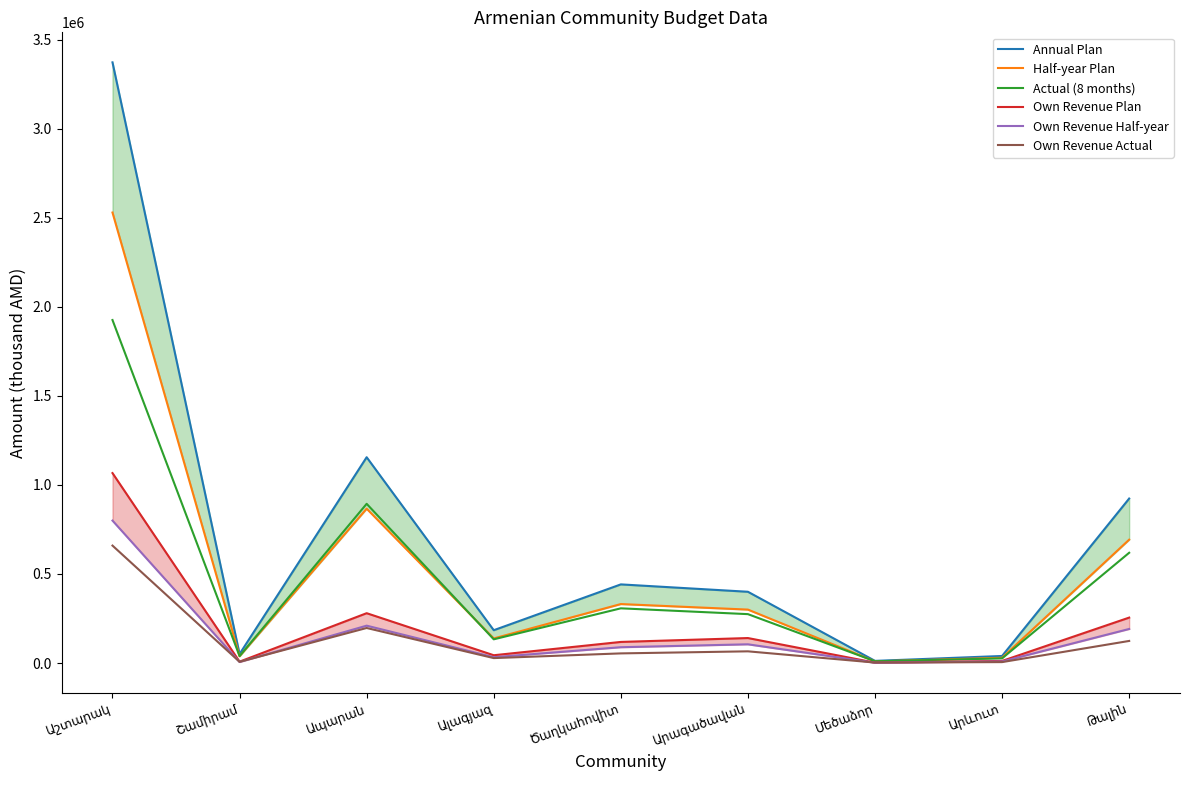

Which series changed the most between Ապարան and Ալագյազ?

Annual Plan